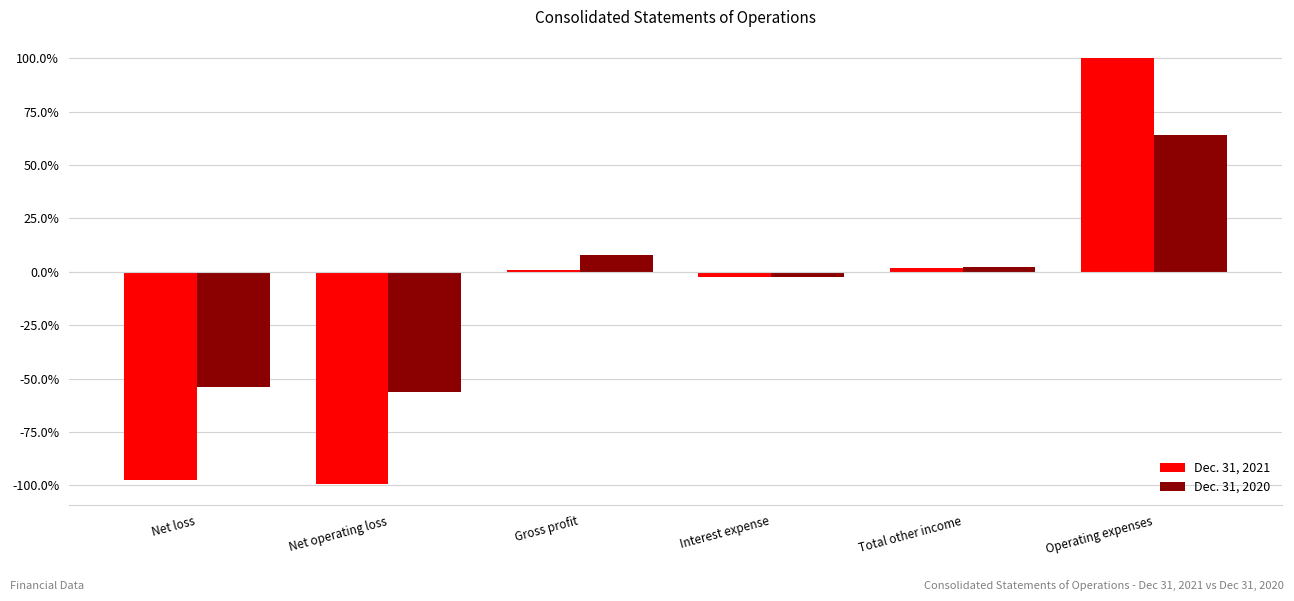

Reading left to right, extract all data points from this chart.

Dec. 31, 2021: Net loss=-1.0	Net operating loss=-1.0	Gross profit=0.0	Interest expense=-0.0	Total other income=0.0	Operating expenses=1.0
Dec. 31, 2020: Net loss=-0.5	Net operating loss=-0.6	Gross profit=0.1	Interest expense=-0.0	Total other income=0.0	Operating expenses=0.6